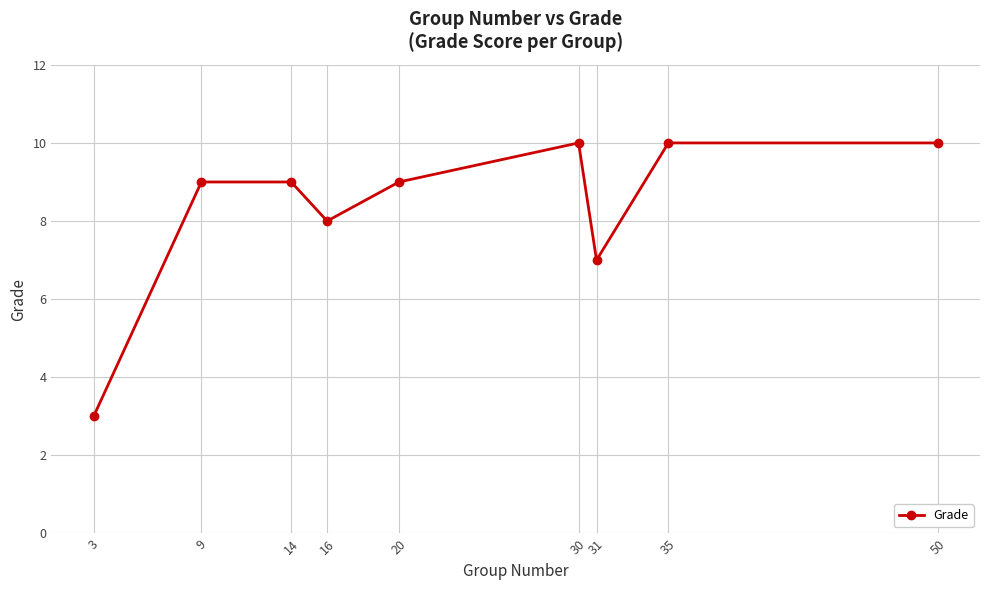

What is the value of the 8th point from the left?

10